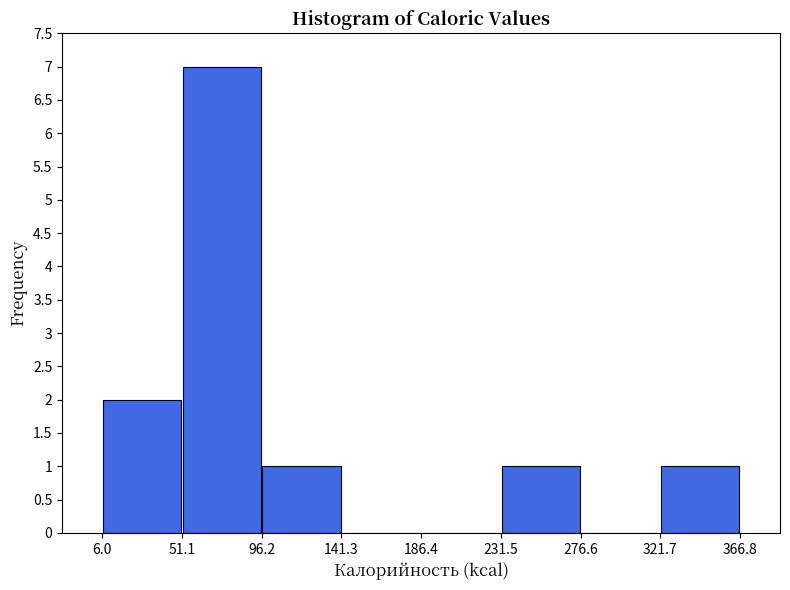

What is the height of the bar covering 96.2 to 141.3 on the x-axis? The values are not printed on the chart, so give them approximately, as read against the axis.

1